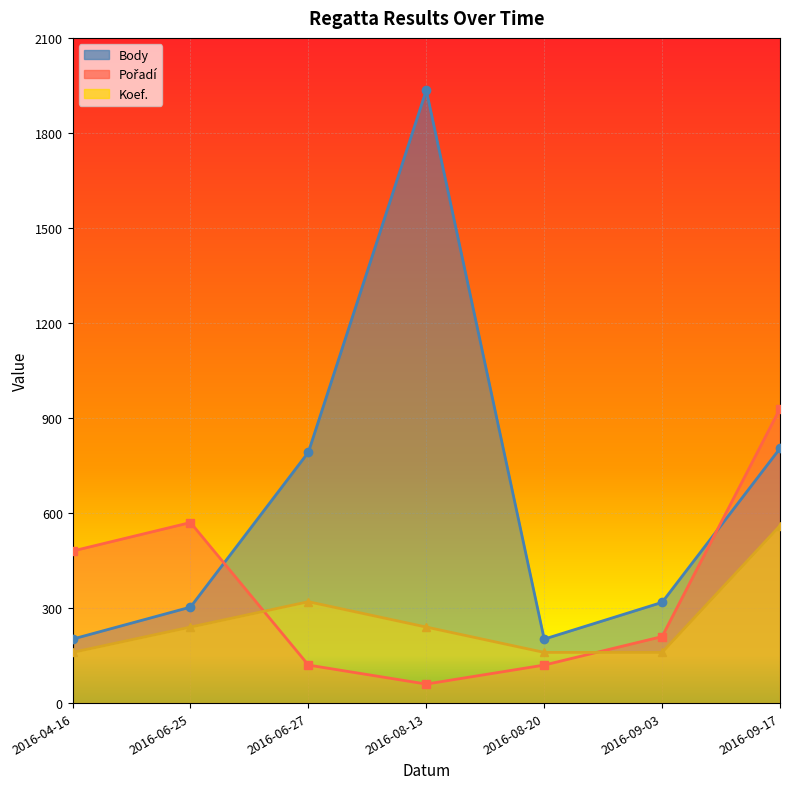

What are all the series names shown in the legend?

Body, Pořadí, Koef.